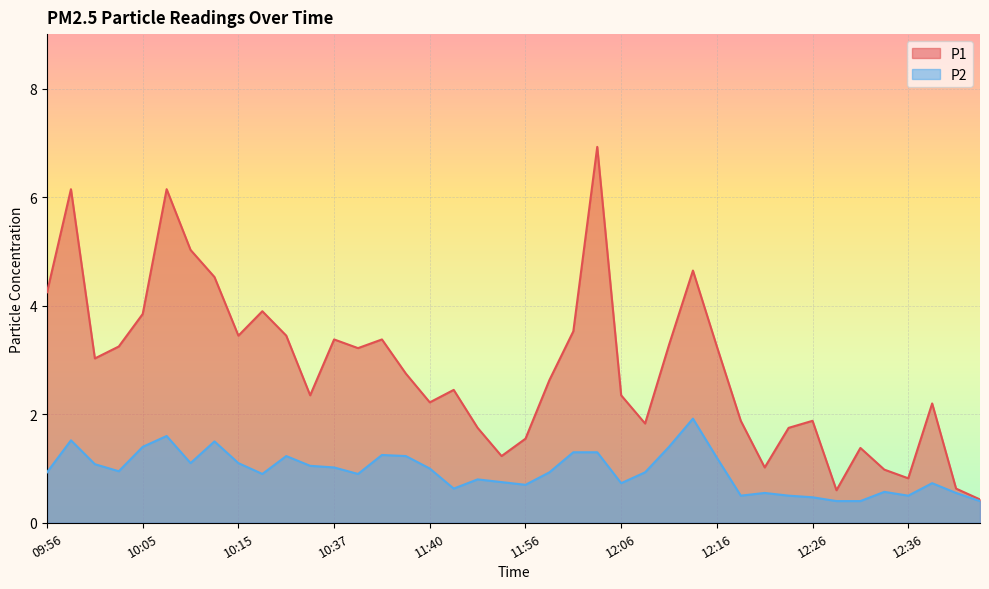

What are all the series names shown in the legend?

P1, P2